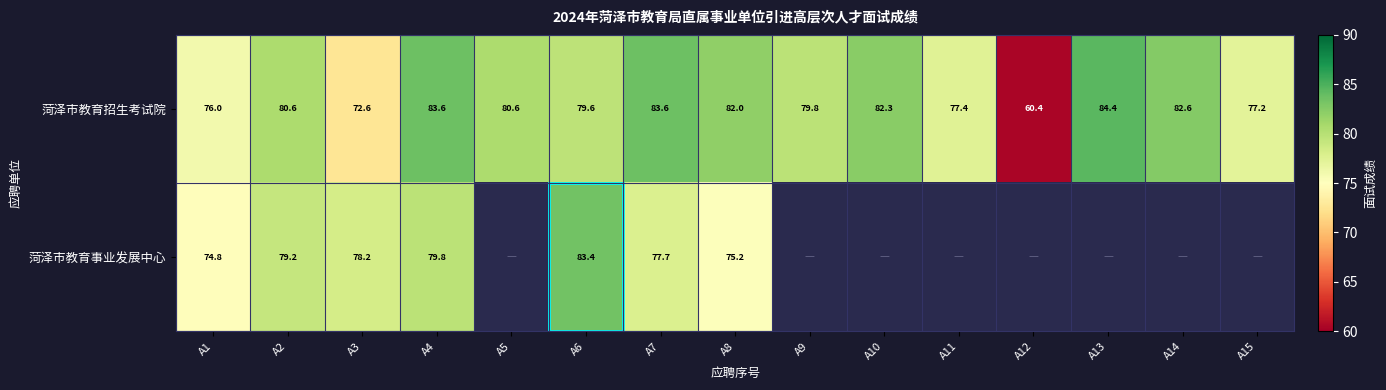

True or false: 菏泽市教育招生考试院 has a value of 87.8 at A12.

False